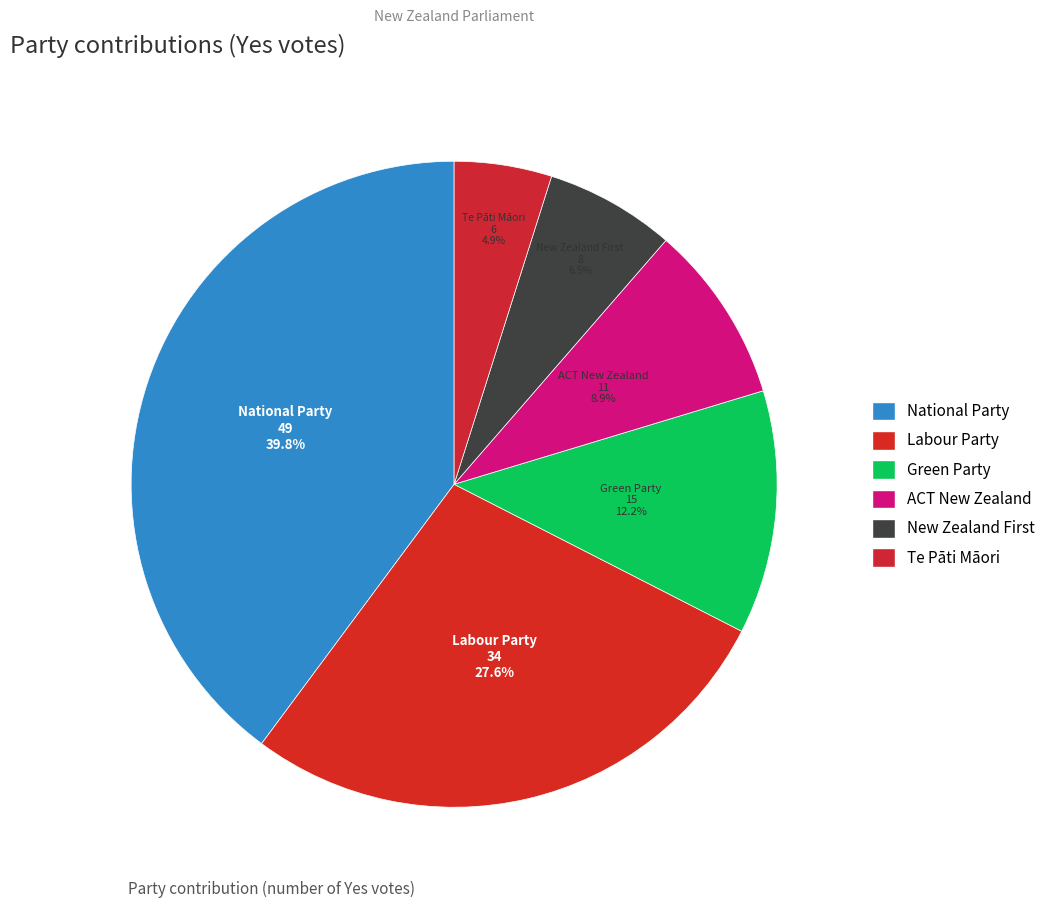

To the nearest percent, what percentage of the pie is ACT New Zealand?

9%